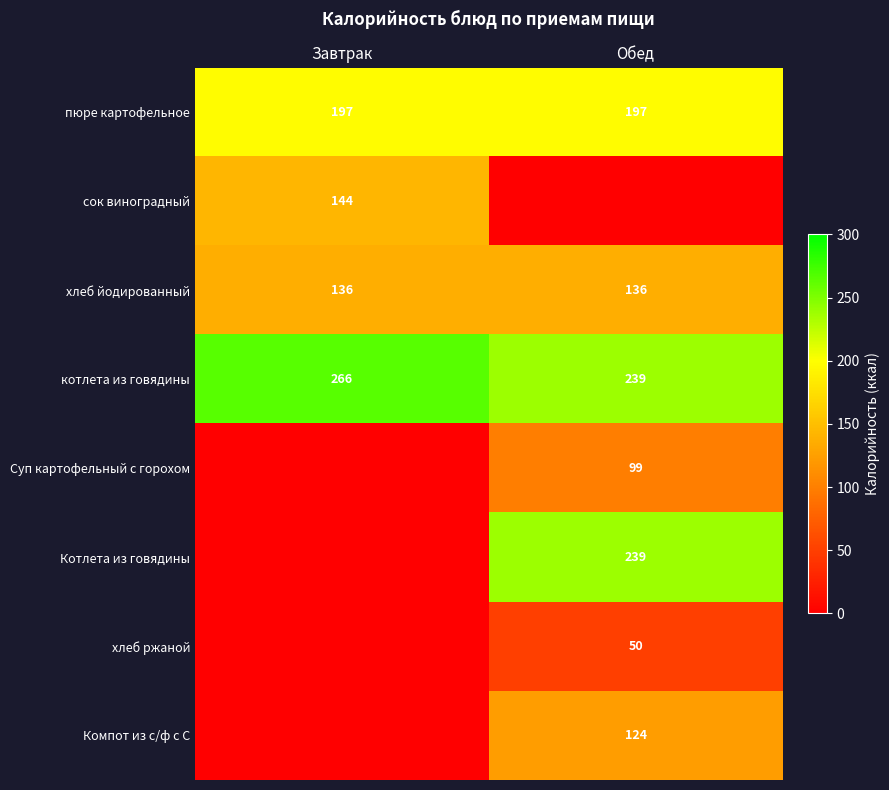

The сок виноградный series shows 144 at Завтрак. True or false?

True